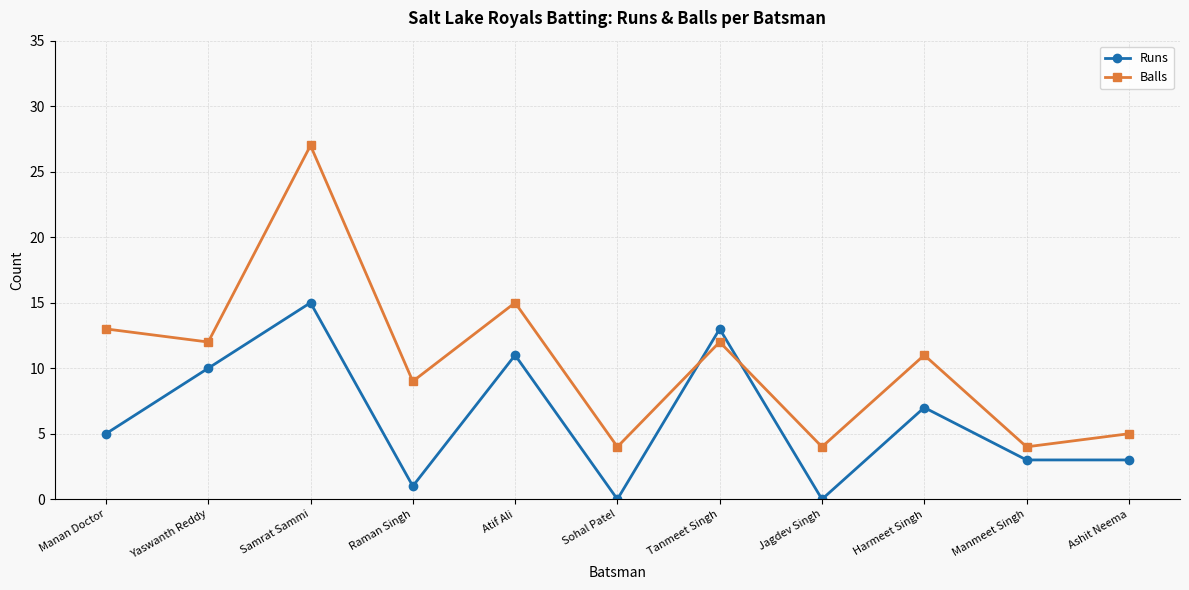

Between which two adjacent categories do Balls and Runs first intersect?

Sohal Patel and Tanmeet Singh